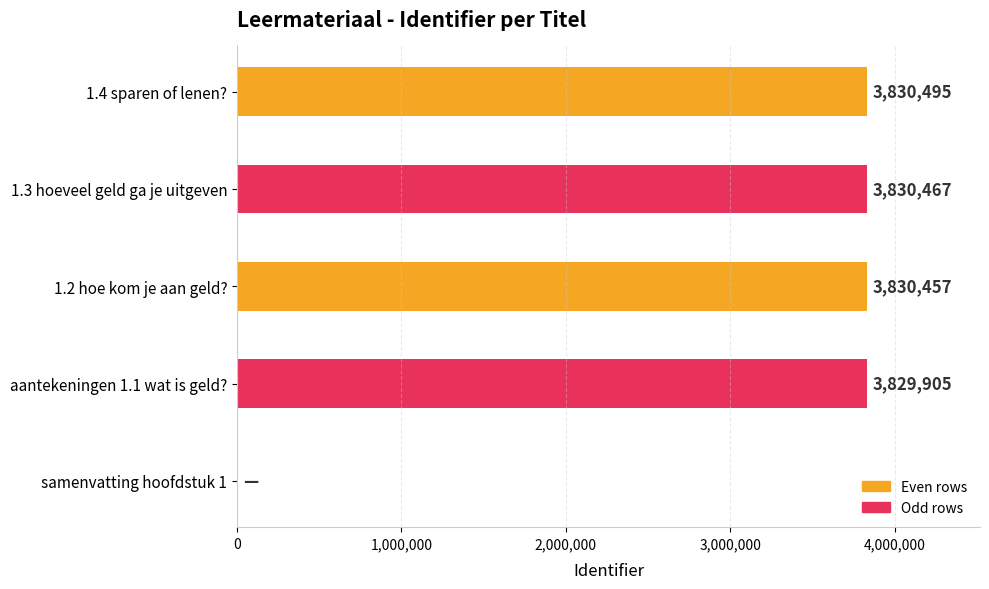

Where is the data nearest to the value 1915247?

aantekeningen 1.1 wat is geld?